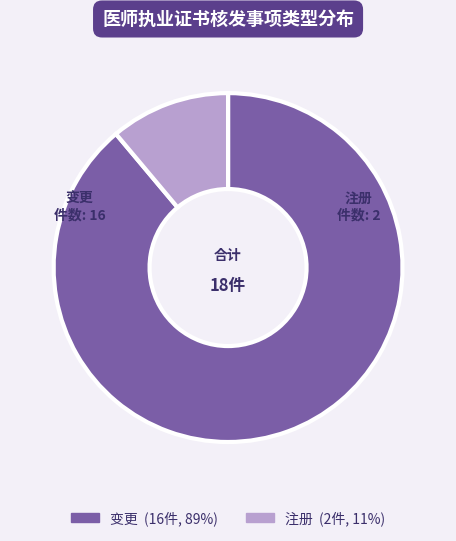

Is there a majority slice in this chart?

Yes